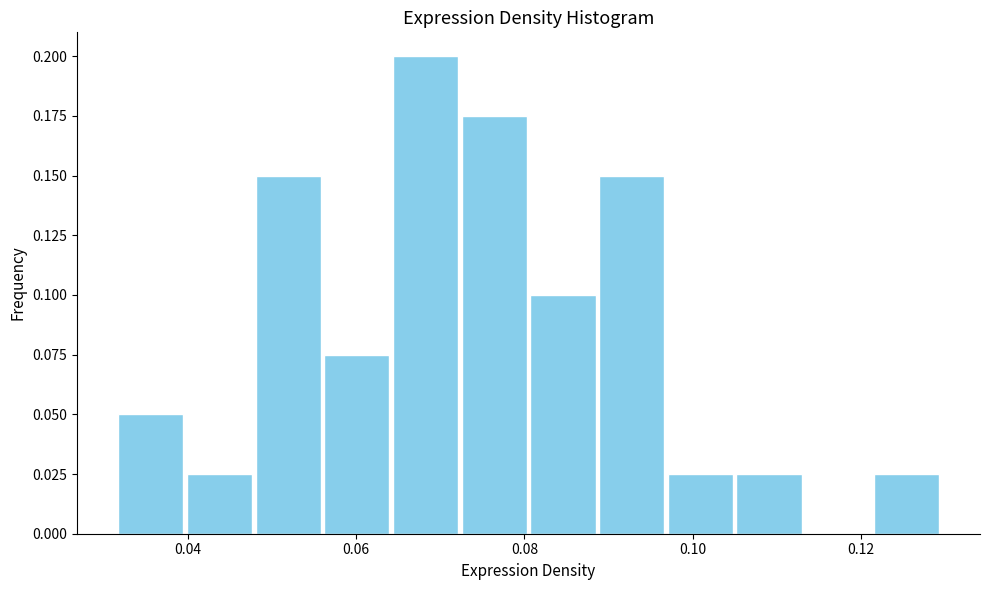

How tall is the bar that spans 0.072 to 0.080 on the x-axis? Neither the bar edges nor the heights are printed on the chart, so give them approximately, as read against the axes.

0.175